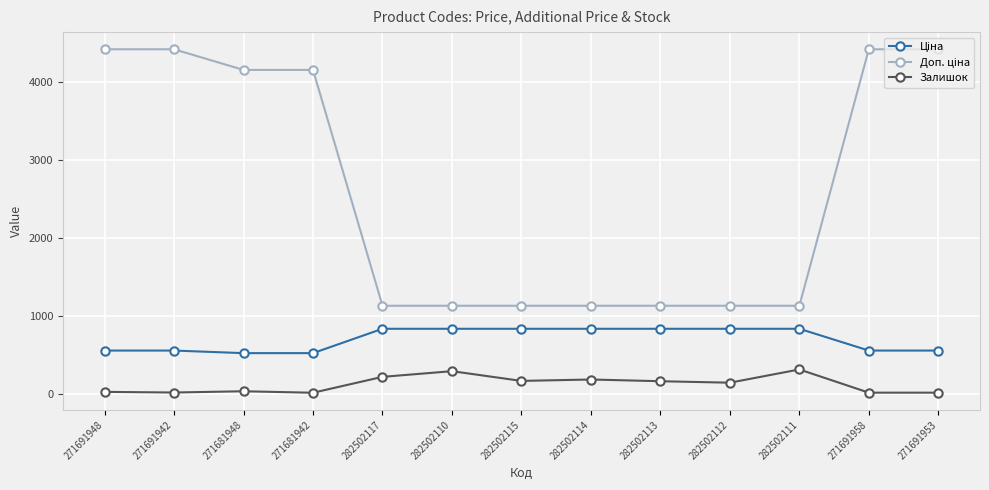

True or false: Залишок has more than 0 points higher than both neighbors.

True